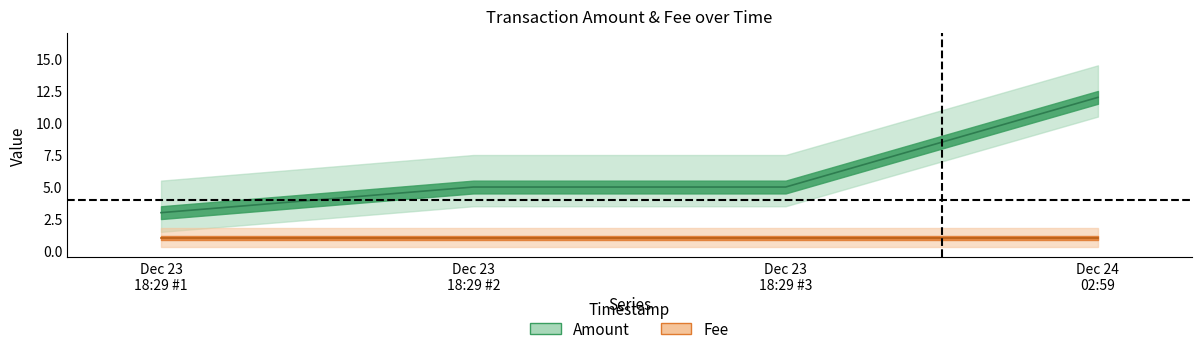

Count the Amount (line) values in the range 5 to 12.

3